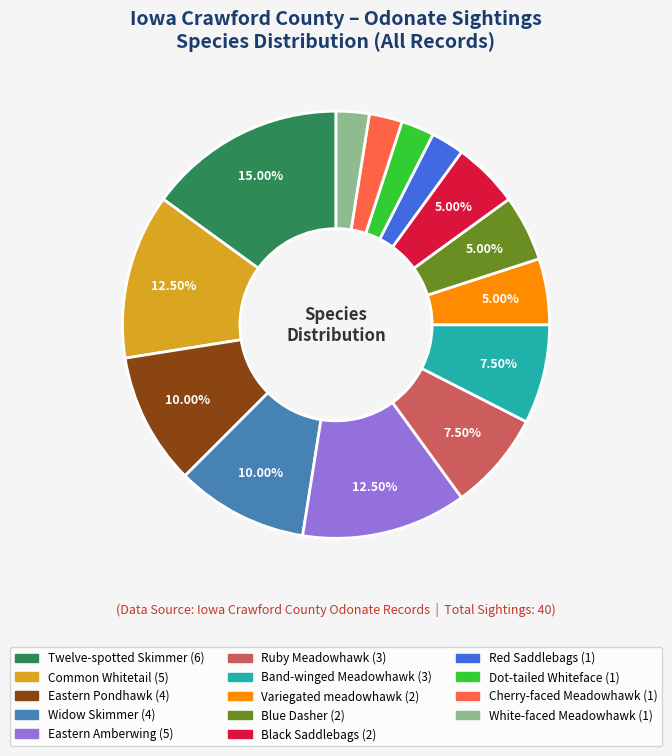

Which slice is the largest?

Twelve-spotted Skimmer